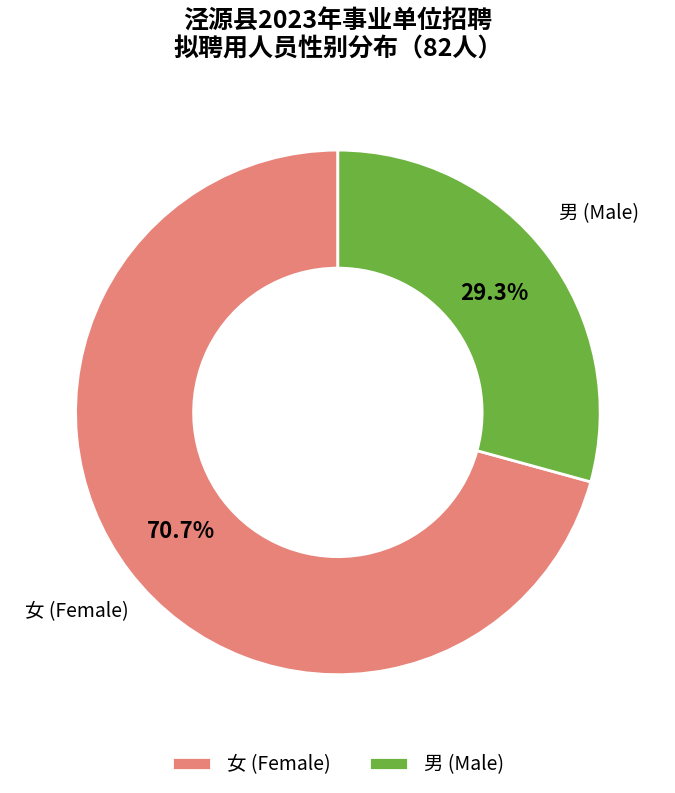

What is the smallest slice in the pie chart?

男